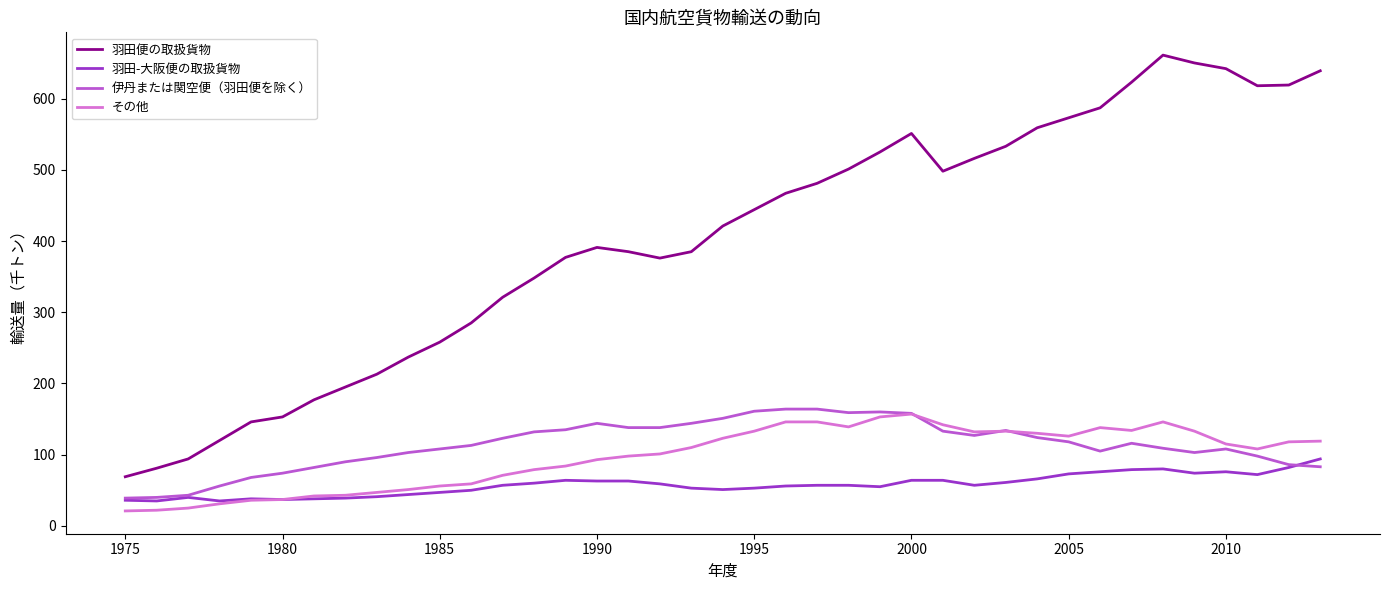

What is the highest value of the 伊丹または関空便（羽田便を除く） series?

164